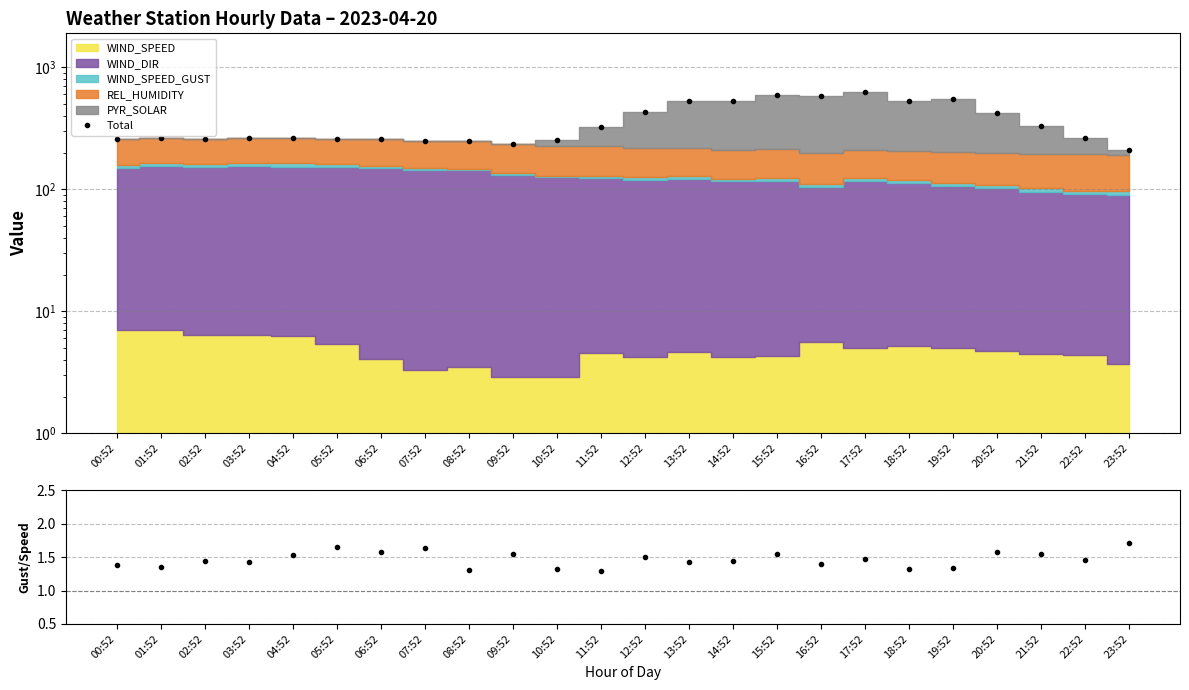

List the labels in order of value, smallest first.

23:52, 09:52, 08:52, 07:52, 10:52, 06:52, 00:52, 05:52, 02:52, 04:52, 03:52, 01:52, 22:52, 11:52, 21:52, 20:52, 12:52, 14:52, 18:52, 13:52, 19:52, 16:52, 15:52, 17:52